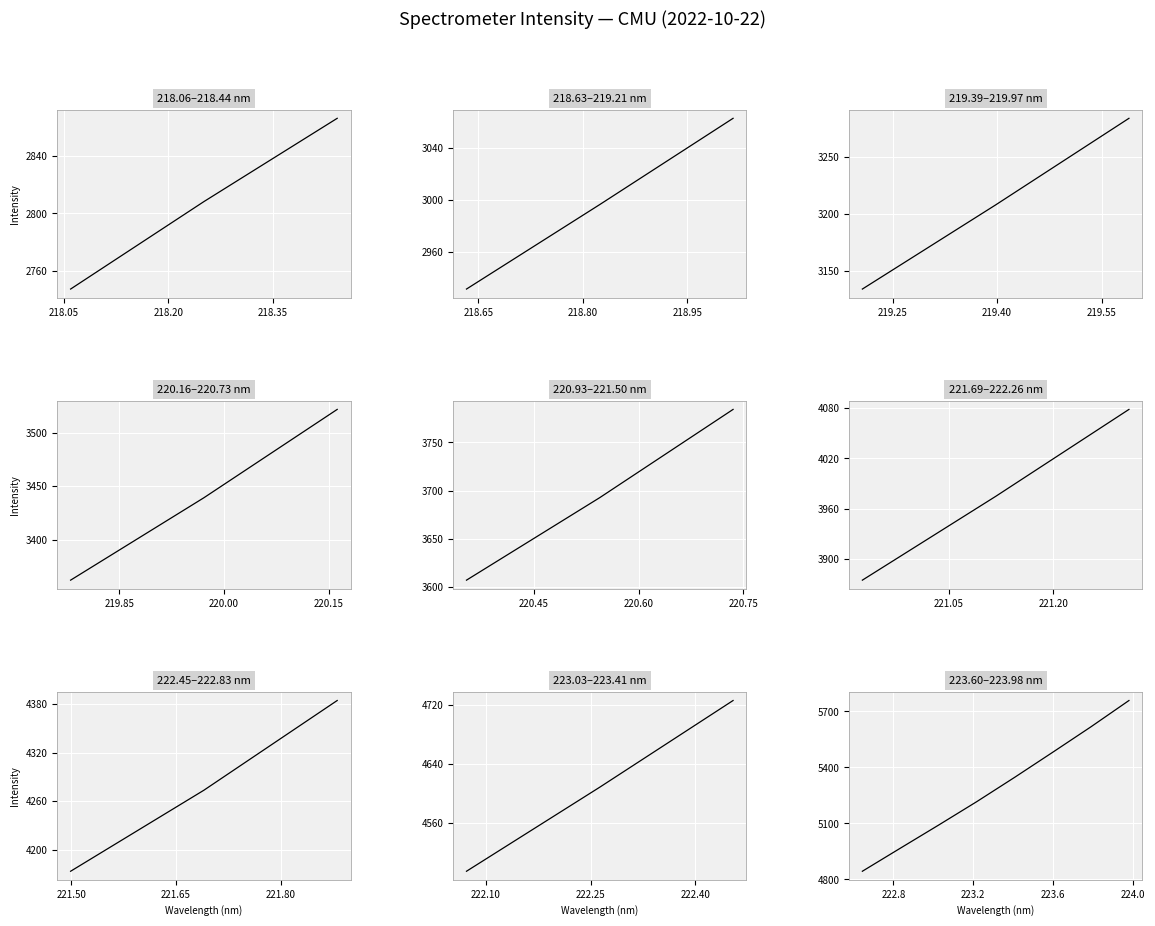

What is the label of the 7th point from the right?

218.05